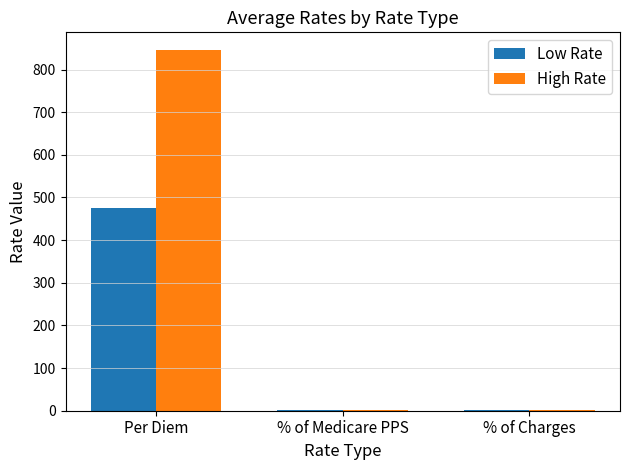

At which category is the sum across all series the highest?

Per Diem